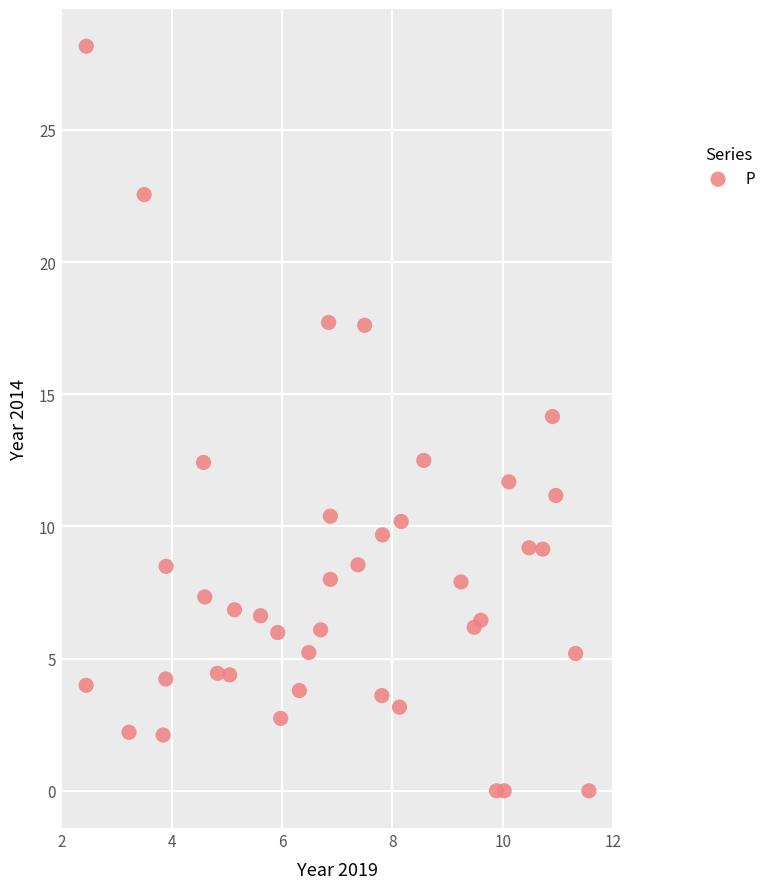

What is the range of Y values (max minus min)?

28.2